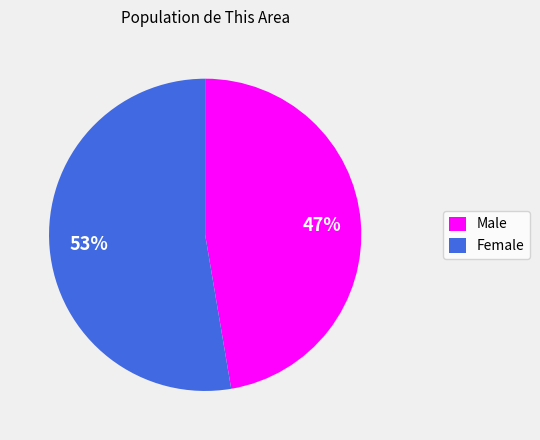

To the nearest percent, what is the combined percentage of Female and Male?

100%